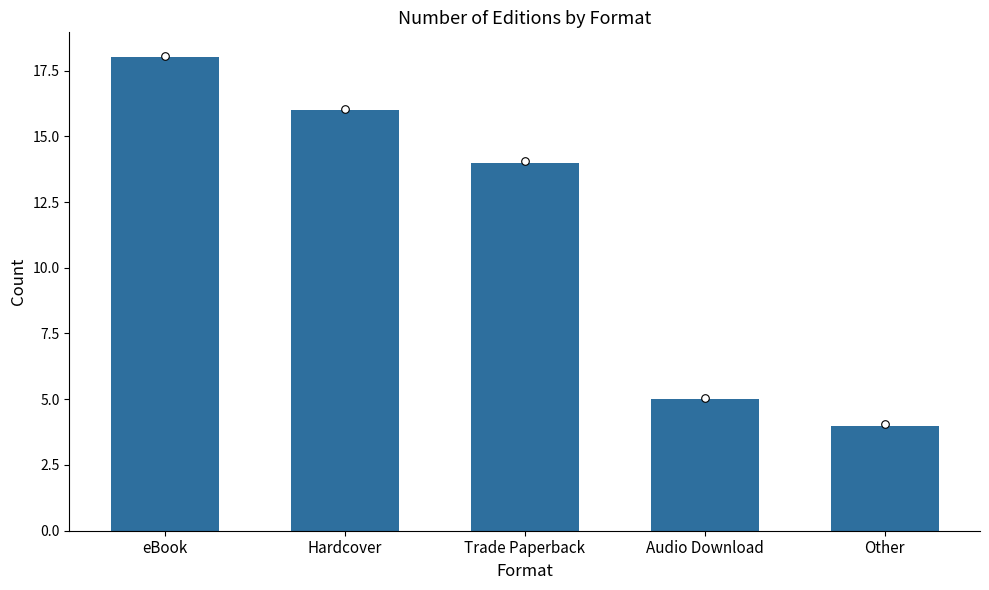

Approximately how many times larger is the value at Trade Paperback compared to eBook?

0.8